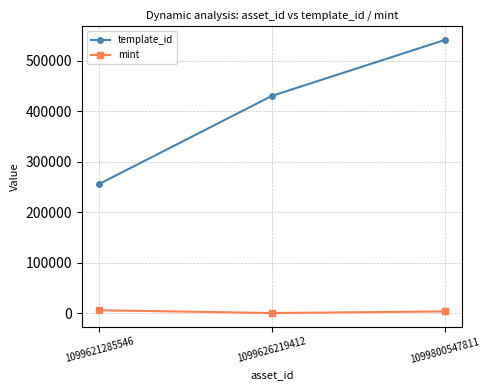

Is it true that template_id equals 142058 at 1099626219412?

False